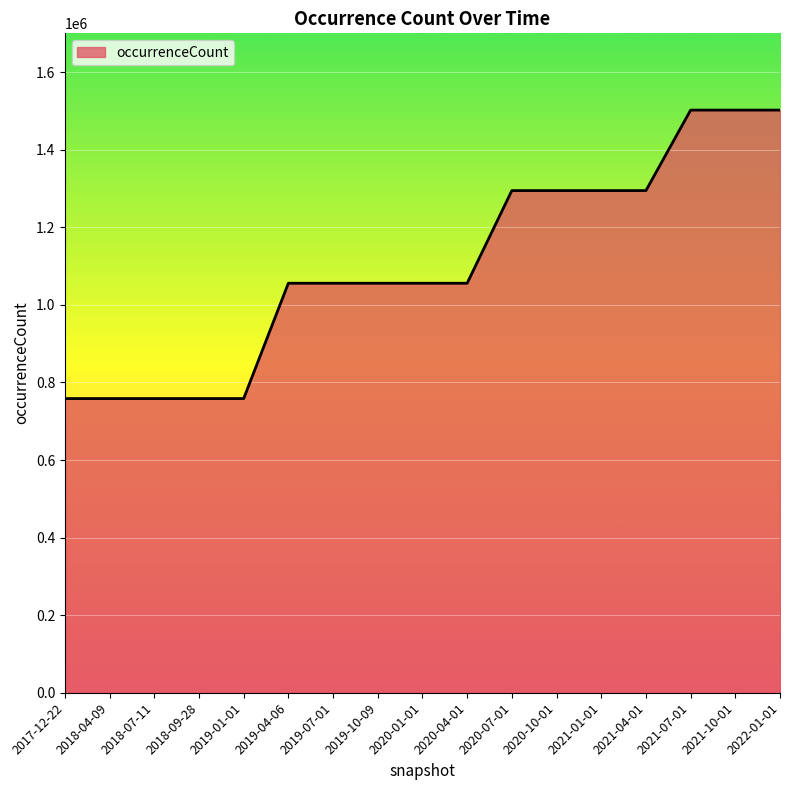

What is the maximum value shown in the chart?

1502083